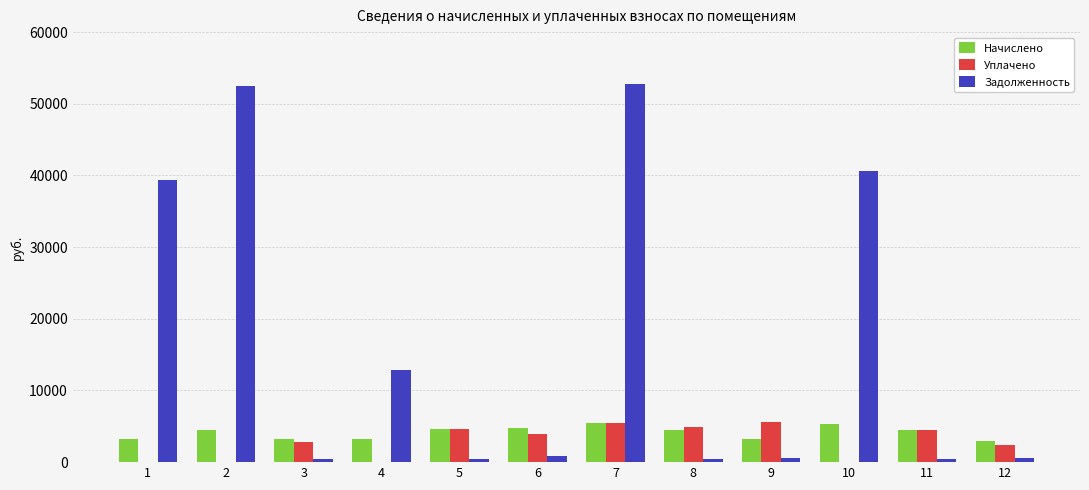

What is the highest value of the Уплачено series?

5640.2